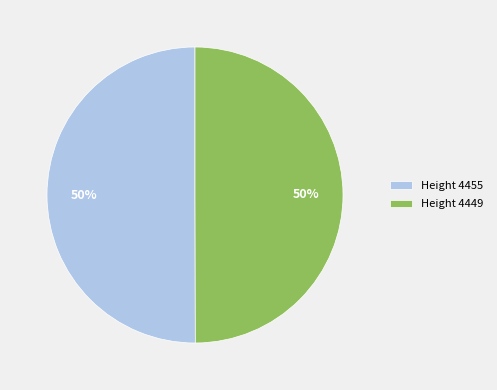

Is the sum of Height 4449 and Height 4455 greater than half?

Yes